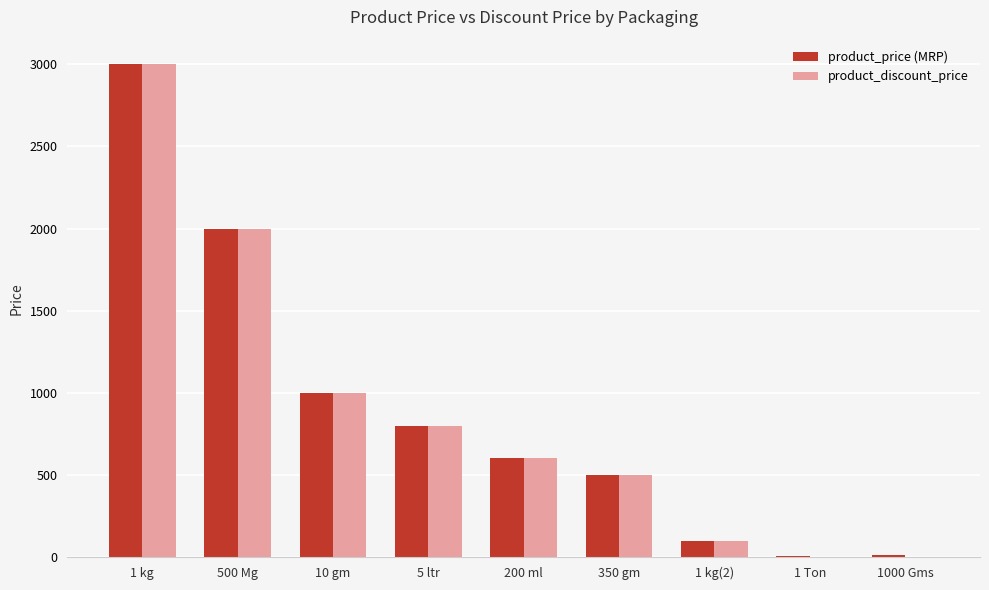

What is the highest value of the product_discount_price series?

3000.0